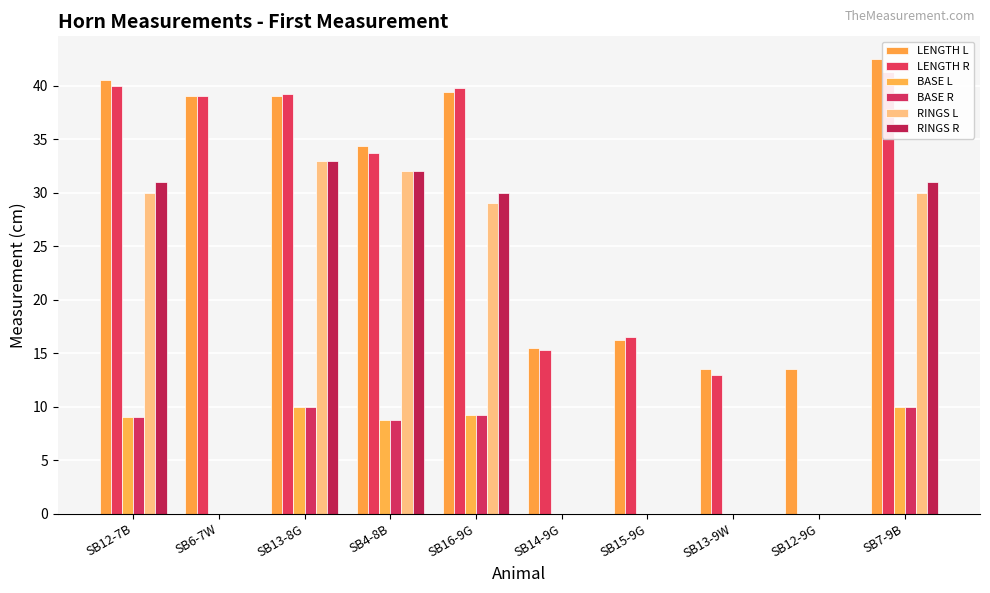

Reading left to right, extract all data points from this chart.

LENGTH L: 40.5	39.0	39.0	34.4	39.4	15.5	16.2	13.5	13.5	42.5
LENGTH R: 40.0	39.0	39.2	33.8	39.8	15.2	16.5	13.0	0.0	41.2
BASE L: 9.0	0.0	10.0	8.8	9.2	0.0	0.0	0.0	0.0	10.0
BASE R: 9.0	0.0	10.0	8.8	9.2	0.0	0.0	0.0	0.0	10.0
RINGS L: 30.0	0.0	33.0	32.0	29.0	0.0	0.0	0.0	0.0	30.0
RINGS R: 31.0	0.0	33.0	32.0	30.0	0.0	0.0	0.0	0.0	31.0